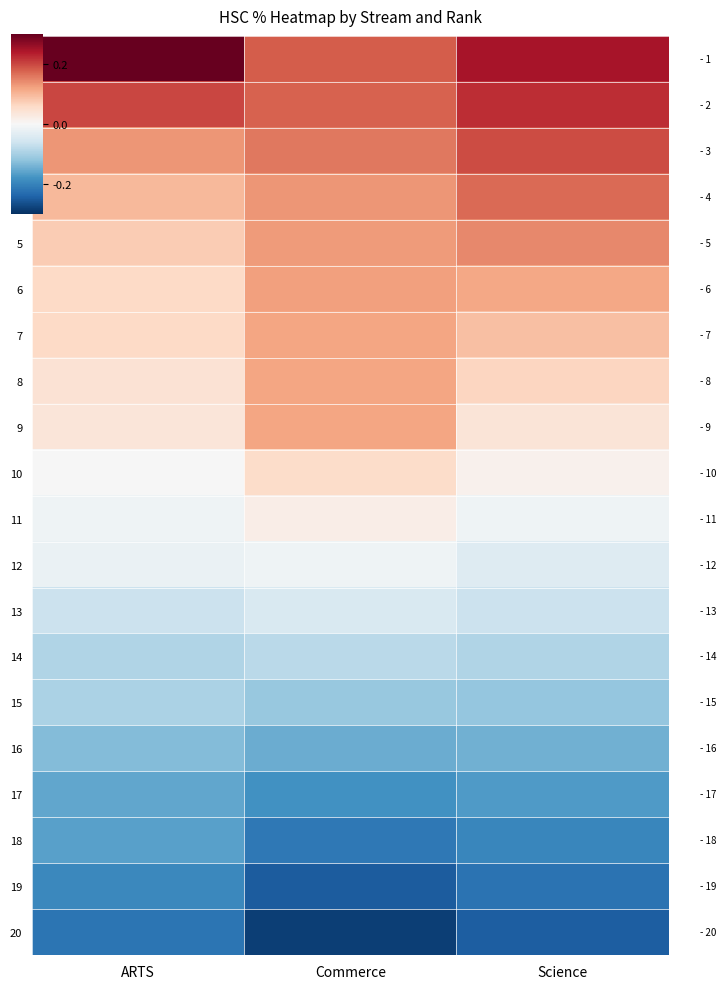

Which has a higher value, ARTS or Science?

ARTS